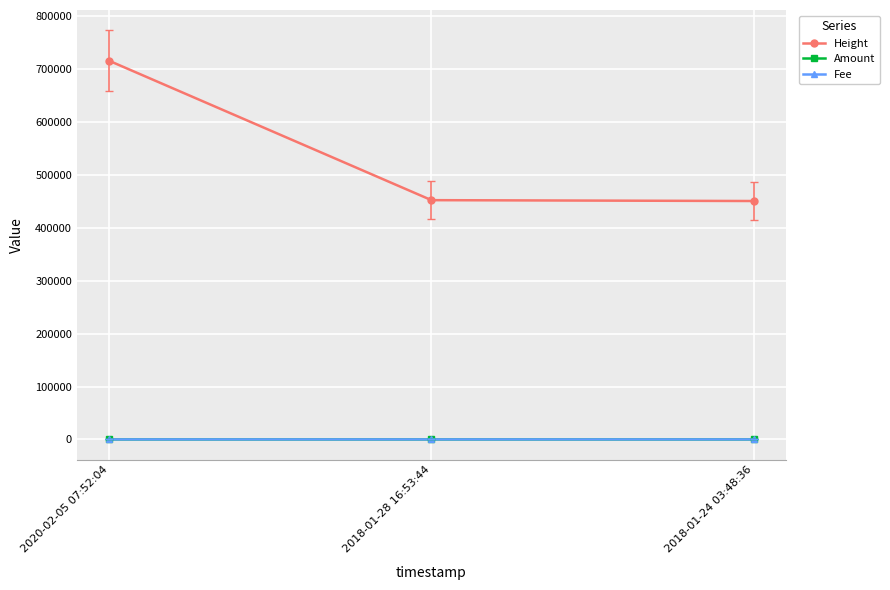

True or false: Amount has a value of 0.0 at 2018-01-28 16:53:44.

True